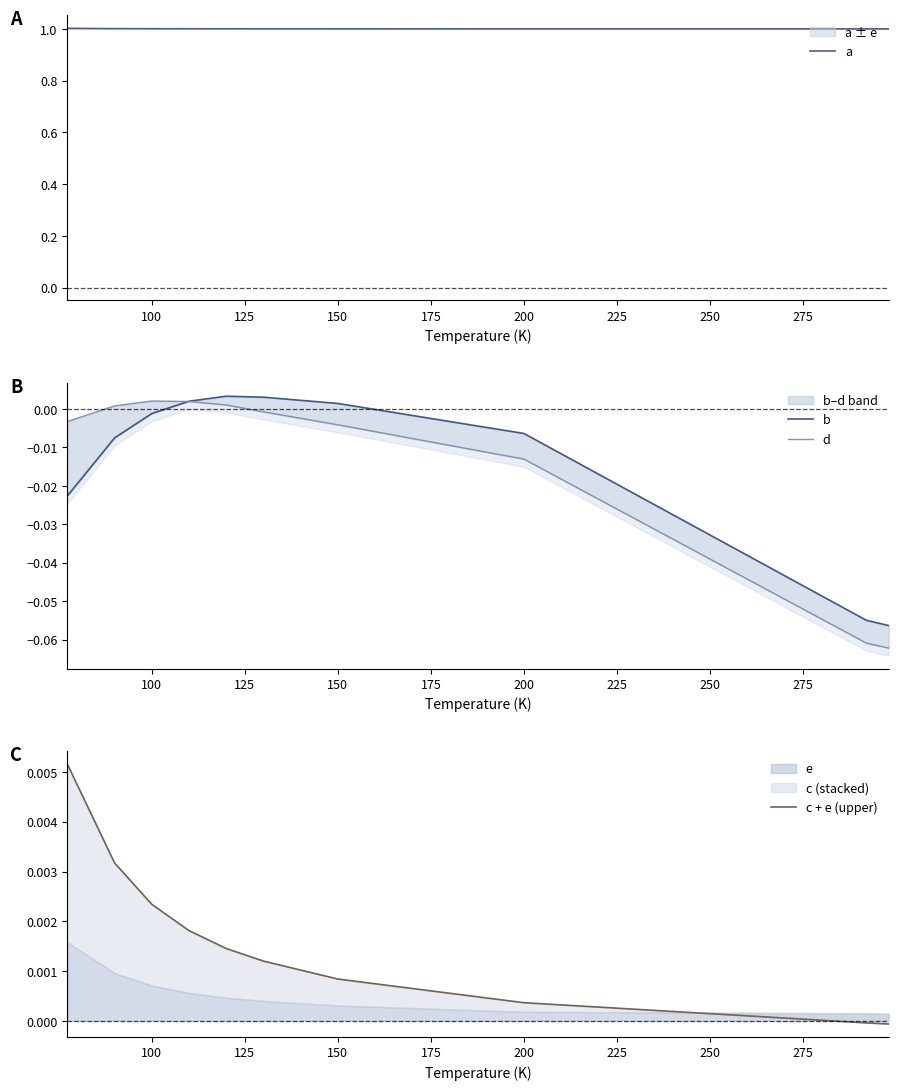

What is the minimum value for a?

1.0